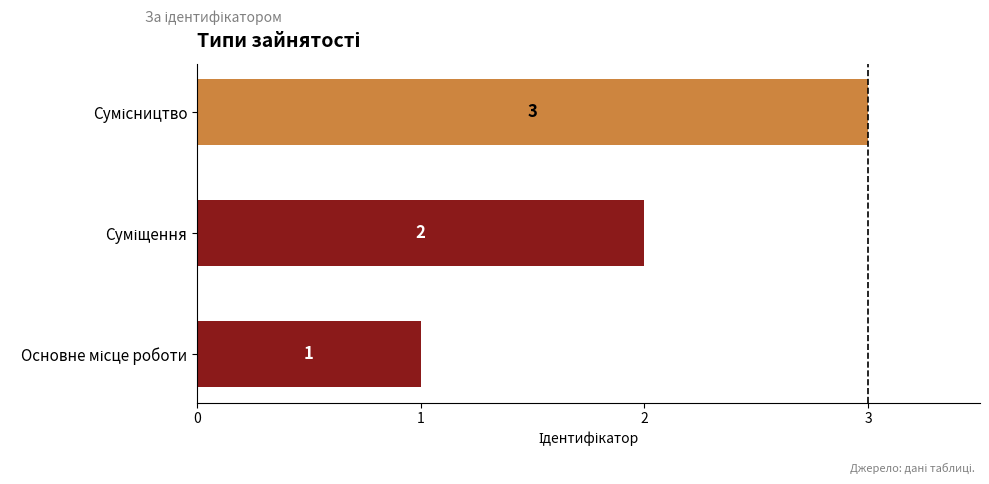

How many values are between 1 and 3?

3